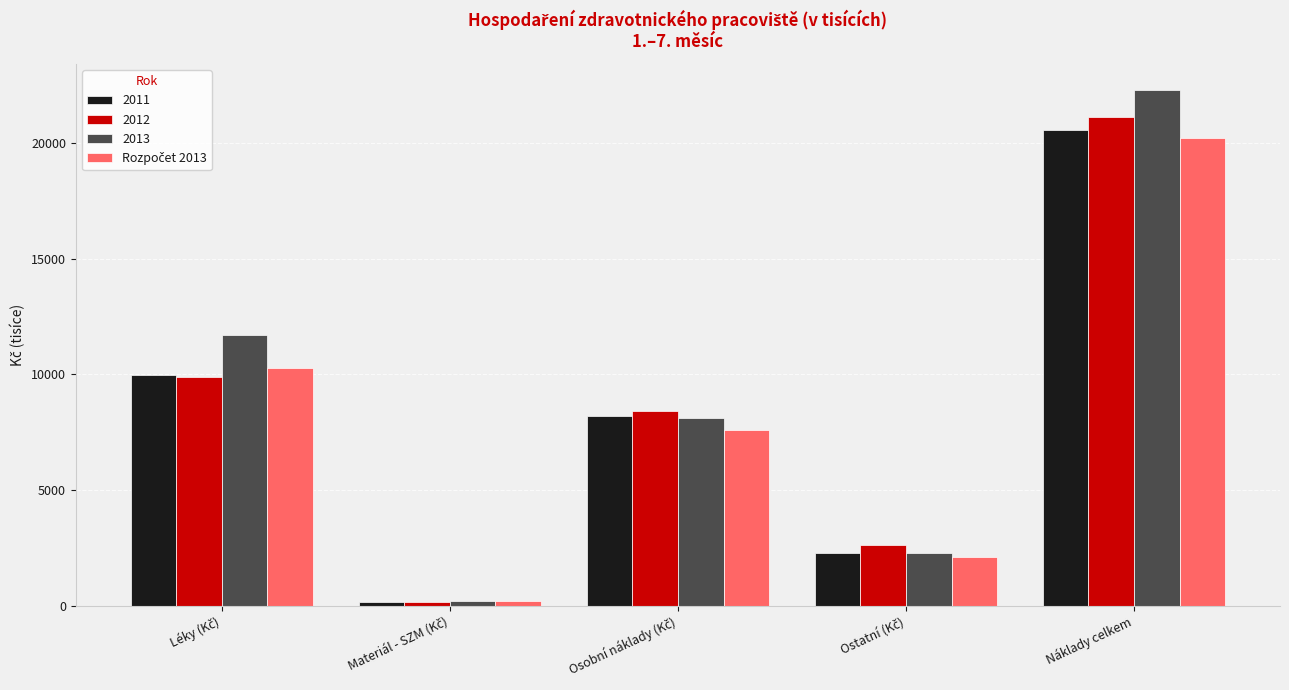

What is the greatest value displayed?

22298.9